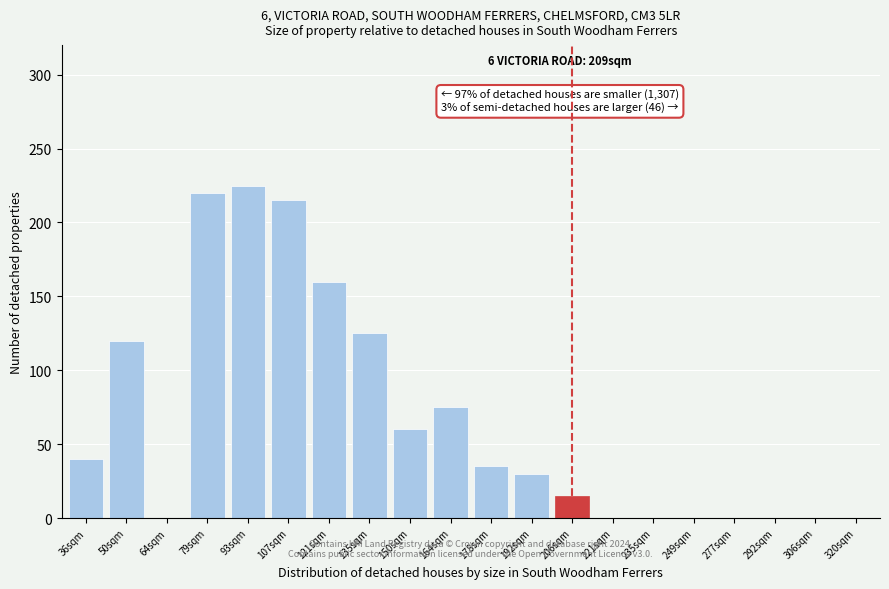

Reading right to left, transcribe all the data shown in this chart.

320sqm=0	306sqm=0	292sqm=0	277sqm=0	249sqm=0	235sqm=0	221sqm=0	206sqm=15	192sqm=30	178sqm=35	164sqm=75	150sqm=60	135sqm=125	121sqm=160	107sqm=215	93sqm=225	79sqm=220	64sqm=0	50sqm=120	36sqm=40